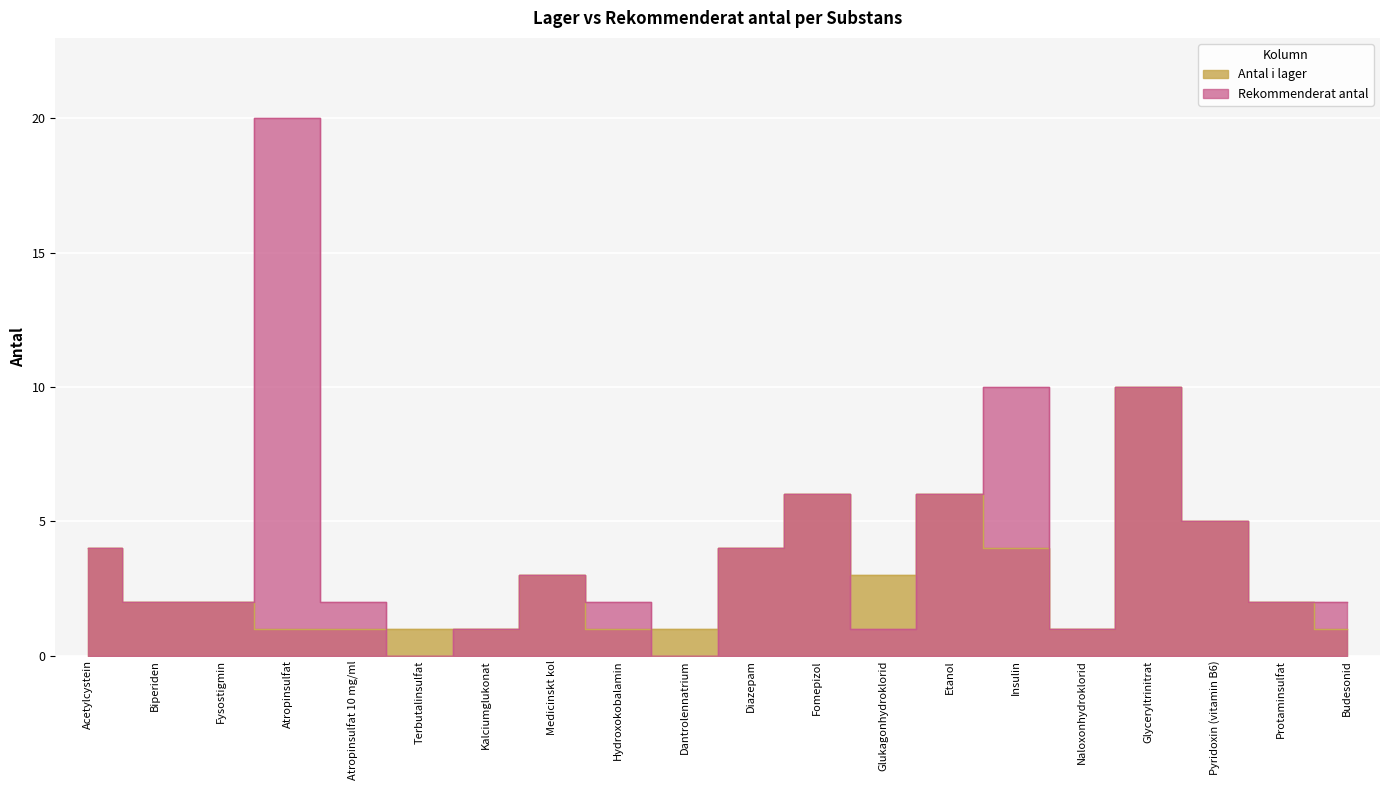

The Rekommenderat antal series shows 1 at Kalciumglukonat. True or false?

True